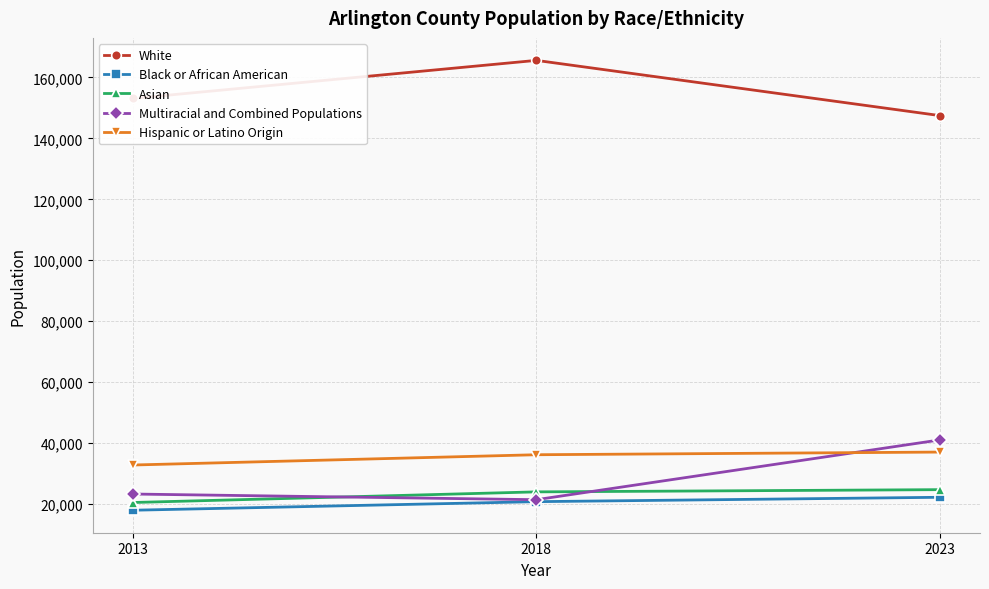

What is the difference between the Black or African American values at 2013 and 2018?

2811